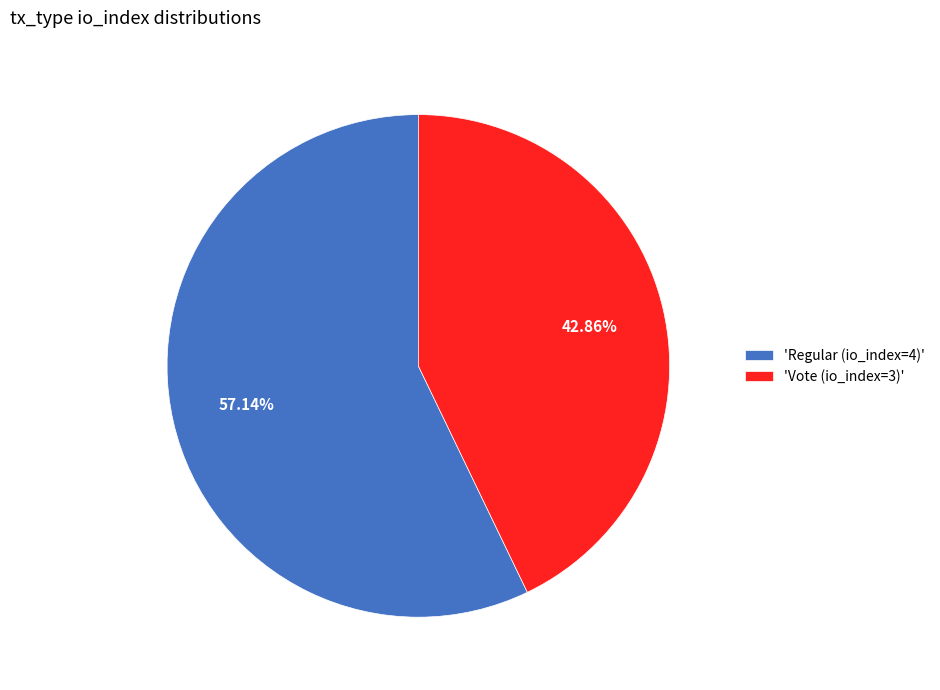

Between 'Regular (io_index=4)' and 'Vote (io_index=3)', which is larger?

'Regular (io_index=4)'